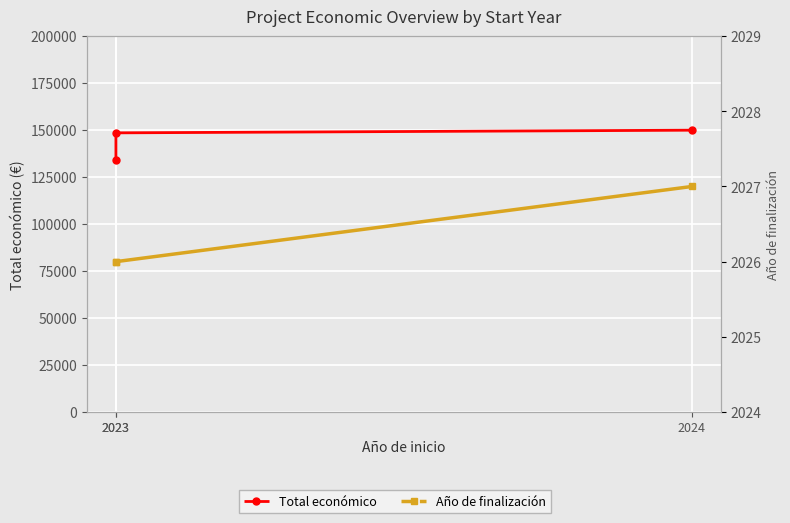

What is the difference between the highest and lowest values at 2023?

132086